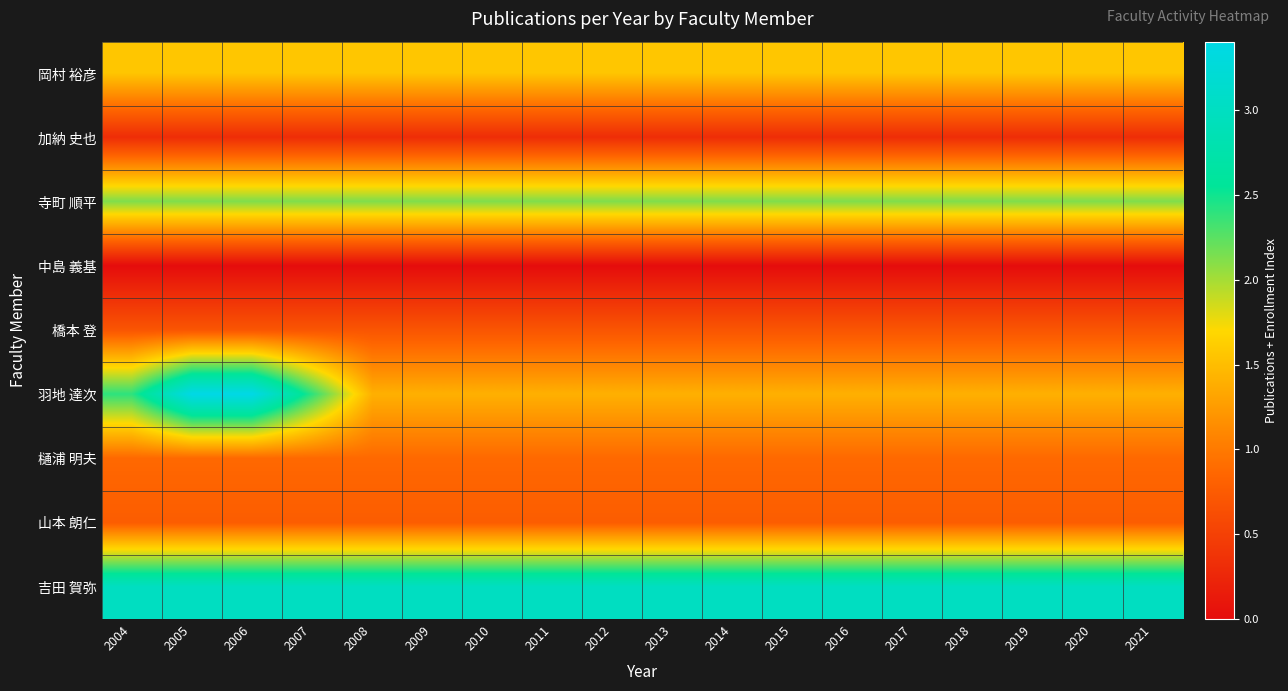

Reading right to left, list all the values displayed in this chart.

岡村 裕彦: 2021=1.6	2020=1.6	2019=1.6	2018=1.6	2017=1.6	2016=1.6	2015=1.6	2014=1.6	2013=1.6	2012=1.6	2011=1.6	2010=1.6	2009=1.6	2008=1.6	2007=1.6	2006=1.6	2005=1.6	2004=1.6
加納 史也: 2021=0.3	2020=0.3	2019=0.3	2018=0.3	2017=0.3	2016=0.3	2015=0.3	2014=0.3	2013=0.3	2012=0.3	2011=0.3	2010=0.3	2009=0.3	2008=0.3	2007=0.3	2006=0.3	2005=0.3	2004=0.3
寺町 順平: 2021=2.1	2020=2.1	2019=2.1	2018=2.1	2017=2.1	2016=2.1	2015=2.1	2014=2.1	2013=2.1	2012=2.1	2011=2.1	2010=2.1	2009=2.1	2008=2.1	2007=2.1	2006=2.1	2005=2.1	2004=2.1
中島 義基: 2021=0.0	2020=0.0	2019=0.0	2018=0.0	2017=0.0	2016=0.0	2015=0.0	2014=0.0	2013=0.0	2012=0.0	2011=0.0	2010=0.0	2009=0.0	2008=0.0	2007=0.0	2006=0.0	2005=0.0	2004=0.0
橋本 登: 2021=0.7	2020=0.7	2019=0.7	2018=0.7	2017=0.7	2016=0.7	2015=0.7	2014=0.7	2013=0.7	2012=0.7	2011=0.7	2010=0.7	2009=0.7	2008=0.7	2007=0.7	2006=0.7	2005=0.7	2004=0.7
羽地 達次: 2021=1.4	2020=1.4	2019=1.4	2018=1.4	2017=1.4	2016=1.4	2015=1.4	2014=1.4	2013=1.4	2012=1.4	2011=1.4	2010=1.4	2009=1.4	2008=1.4	2007=2.4	2006=3.4	2005=3.4	2004=2.4
樋浦 明夫: 2021=0.9	2020=0.9	2019=0.9	2018=0.9	2017=0.9	2016=0.9	2015=0.9	2014=0.9	2013=0.9	2012=0.9	2011=0.9	2010=0.9	2009=0.9	2008=0.9	2007=0.9	2006=0.9	2005=0.9	2004=0.9
山本 朗仁: 2021=0.8	2020=0.8	2019=0.8	2018=0.8	2017=0.8	2016=0.8	2015=0.8	2014=0.8	2013=0.8	2012=0.8	2011=0.8	2010=0.8	2009=0.8	2008=0.8	2007=0.8	2006=0.8	2005=0.8	2004=0.8
吉田 賀弥: 2021=3.0	2020=3.0	2019=3.0	2018=3.0	2017=3.0	2016=3.0	2015=3.0	2014=3.0	2013=3.0	2012=3.0	2011=3.0	2010=3.0	2009=3.0	2008=3.0	2007=3.0	2006=3.0	2005=3.0	2004=3.0